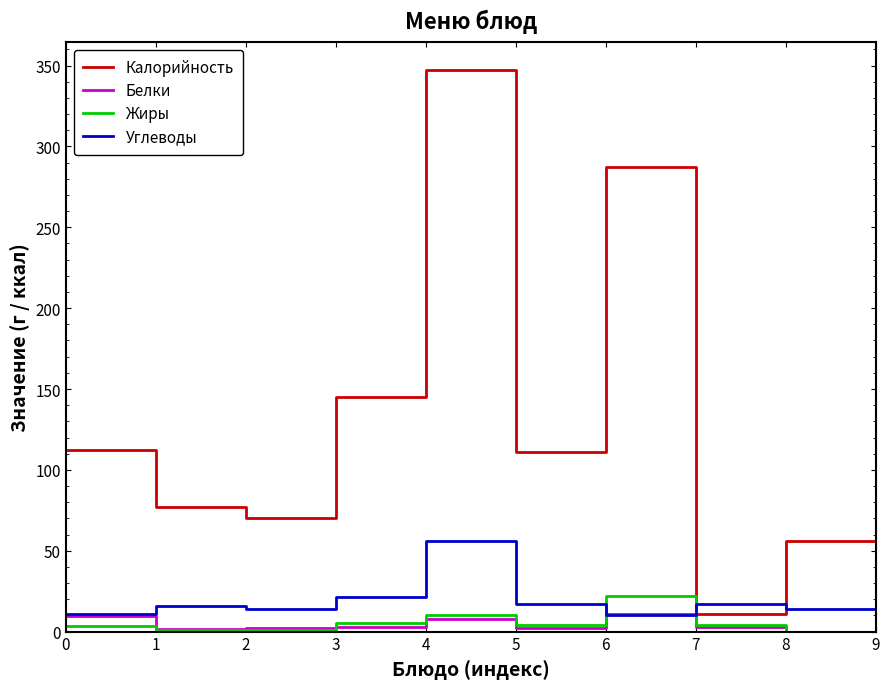

How many distinct data groups are displayed?

4